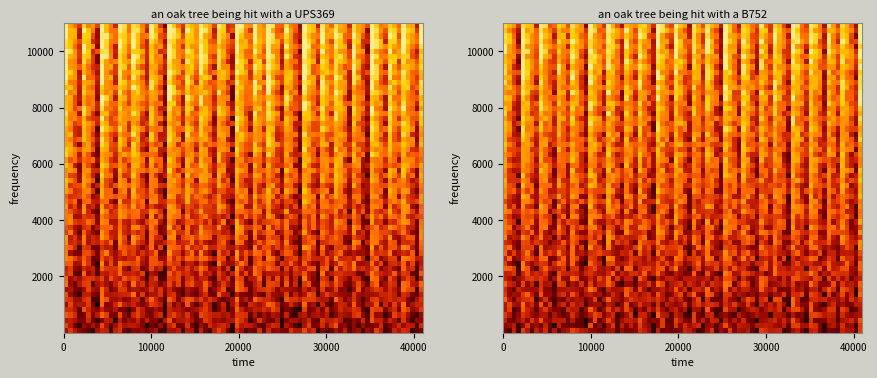

The UPS369 series shows 0.2 at 14. True or false?

False